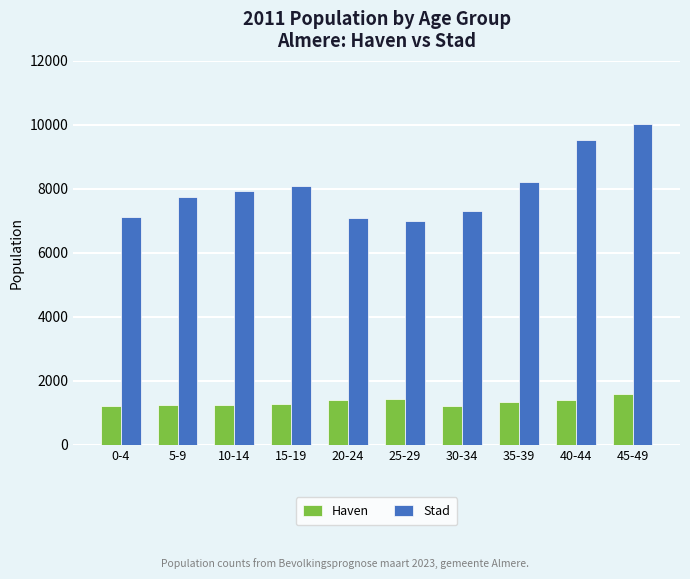

What is the sum of all Haven values?

13393